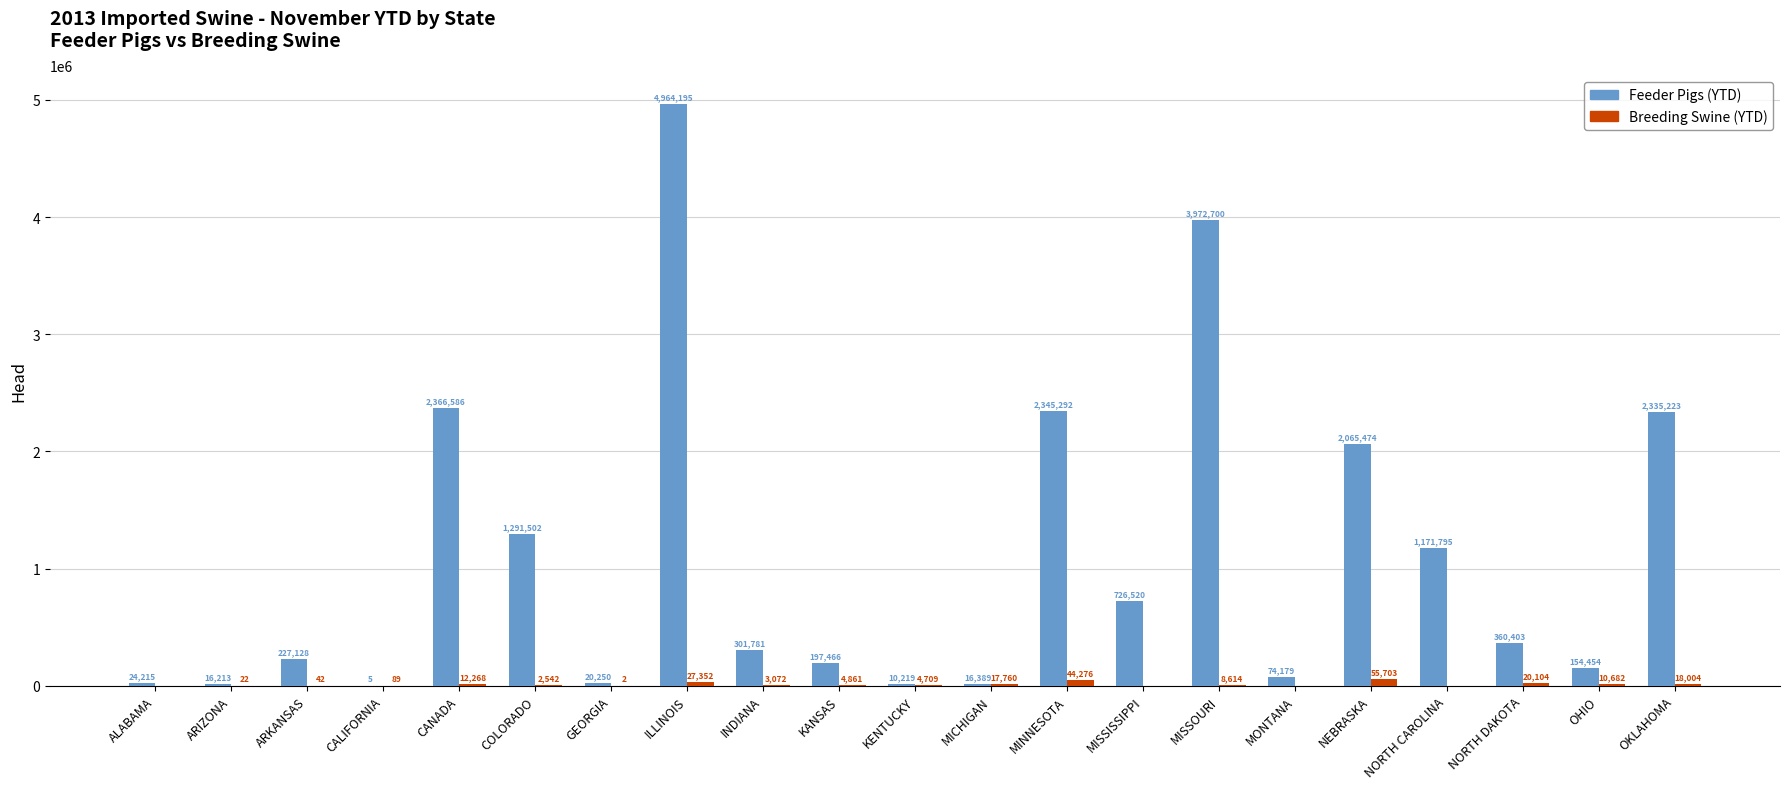

Reading left to right, transcribe all the data shown in this chart.

Feeder Pigs (YTD): 24215	16213	227128	5	2366586	1291502	20250	4964195	301781	197466	10219	16389	2345292	726520	3972700	74179	2065474	1171795	360403	154454	2335223
Breeding Swine (YTD): 0	22	42	89	12268	2542	2	27352	3072	4861	4709	17760	44276	0	8614	0	55703	0	20104	10682	18004